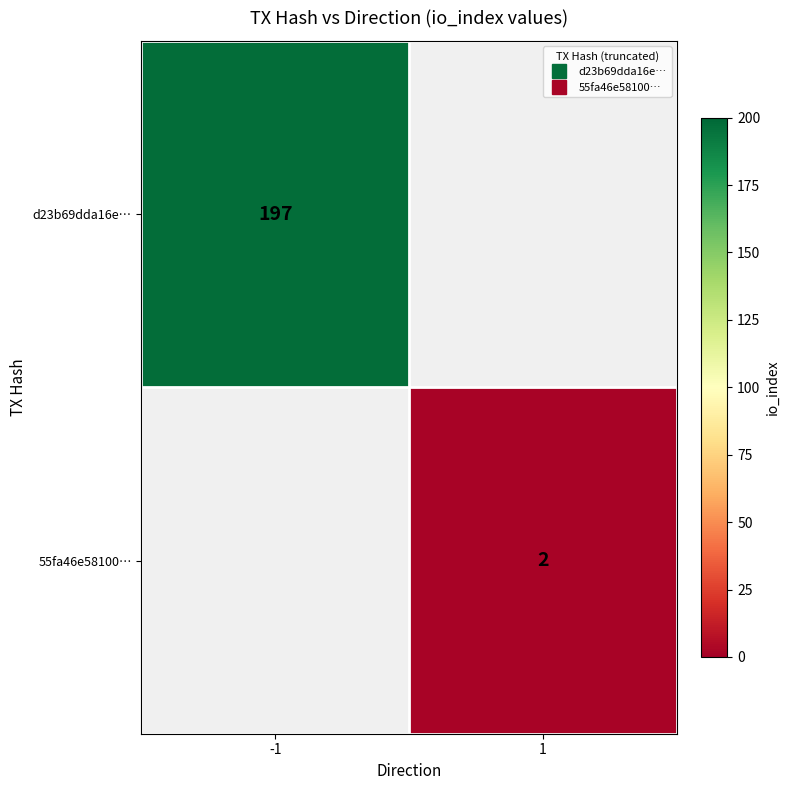

Is the value of 55fa46e58100… at 1 greater than the value of d23b69dda16e… at -1?

No